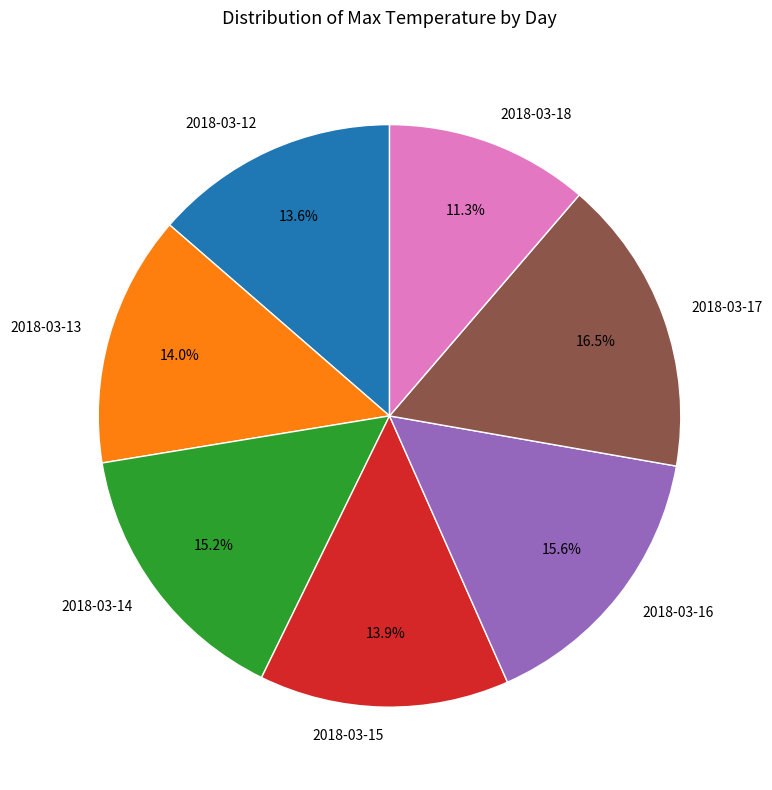

Count the number of slices in the pie.

7